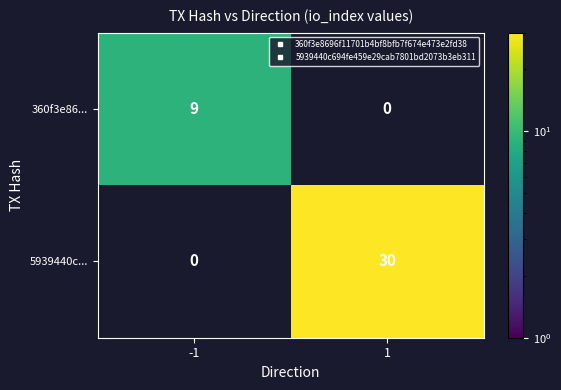

Which category has the lowest value in the 5939440c... series?

-1